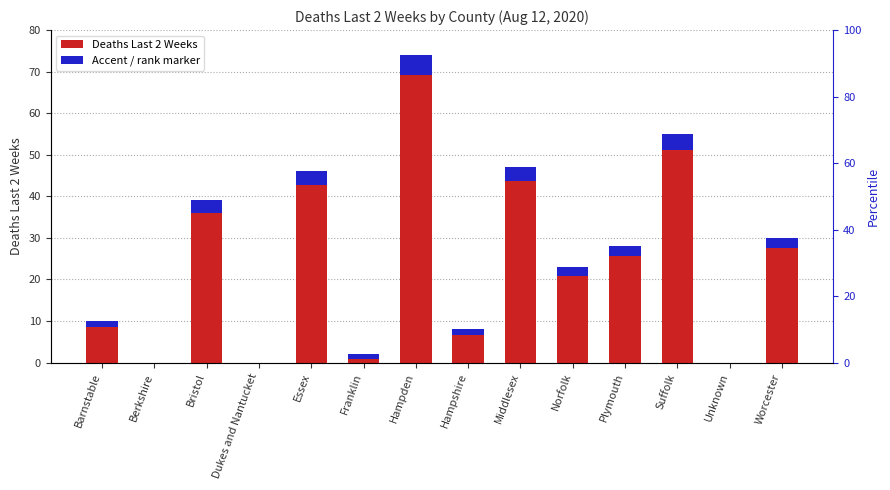

What is the label of the 9th bar from the right?

Franklin